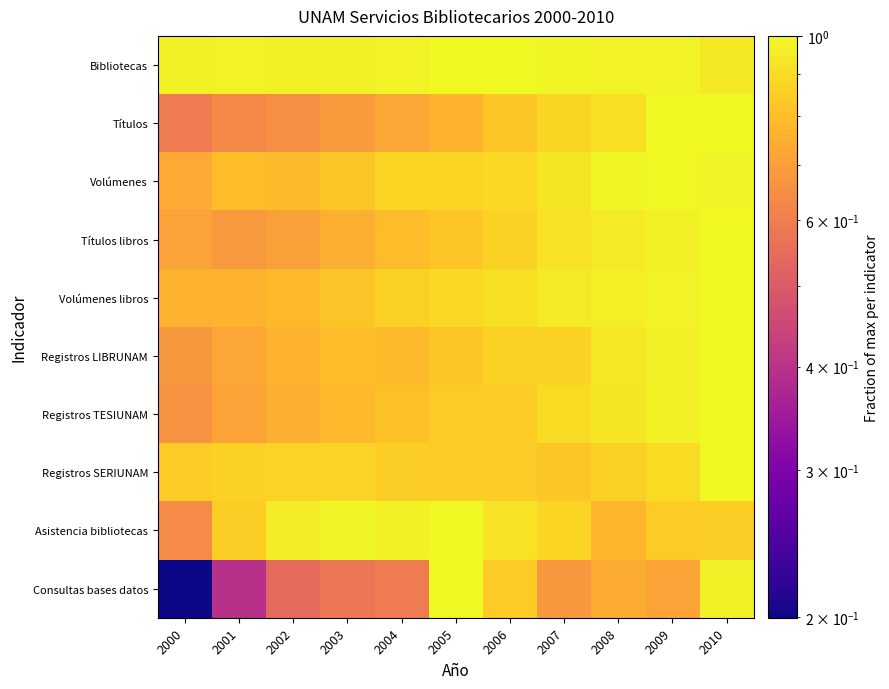

How many series are shown in this chart?

10